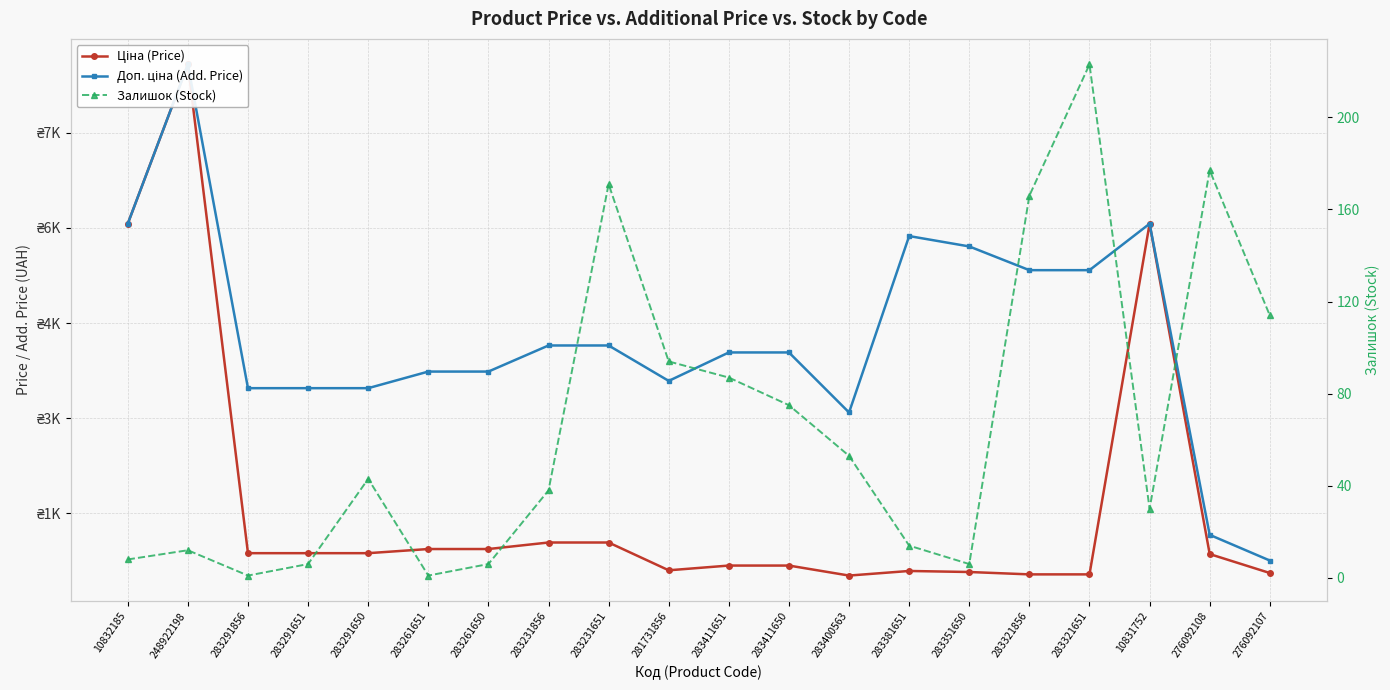

True or false: Доп. ціна (Add. Price) and Залишок (Stock) intersect in this chart.

False